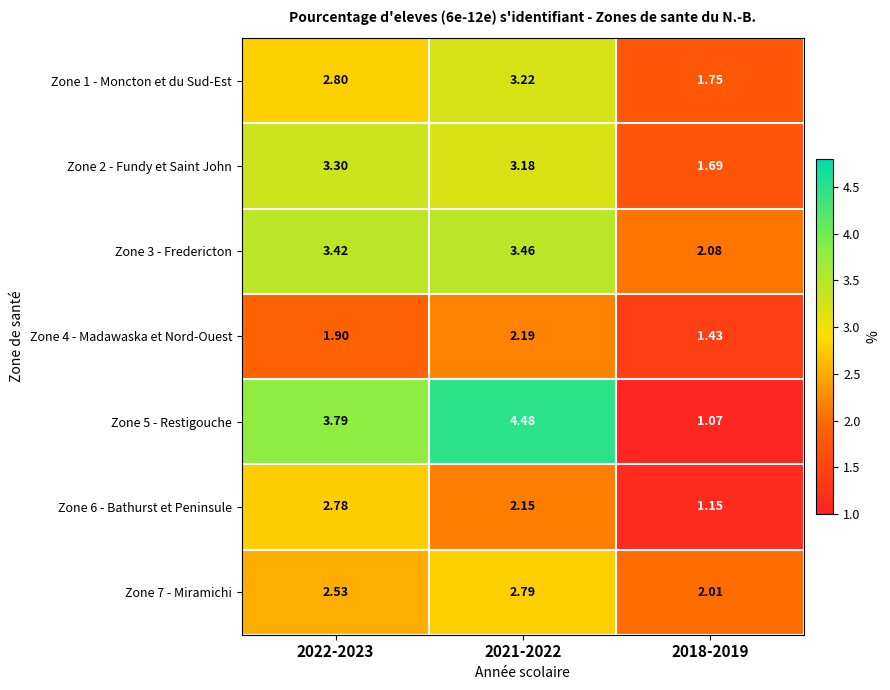

Which series has the largest range (max minus min)?

Zone 5 - Restigouche